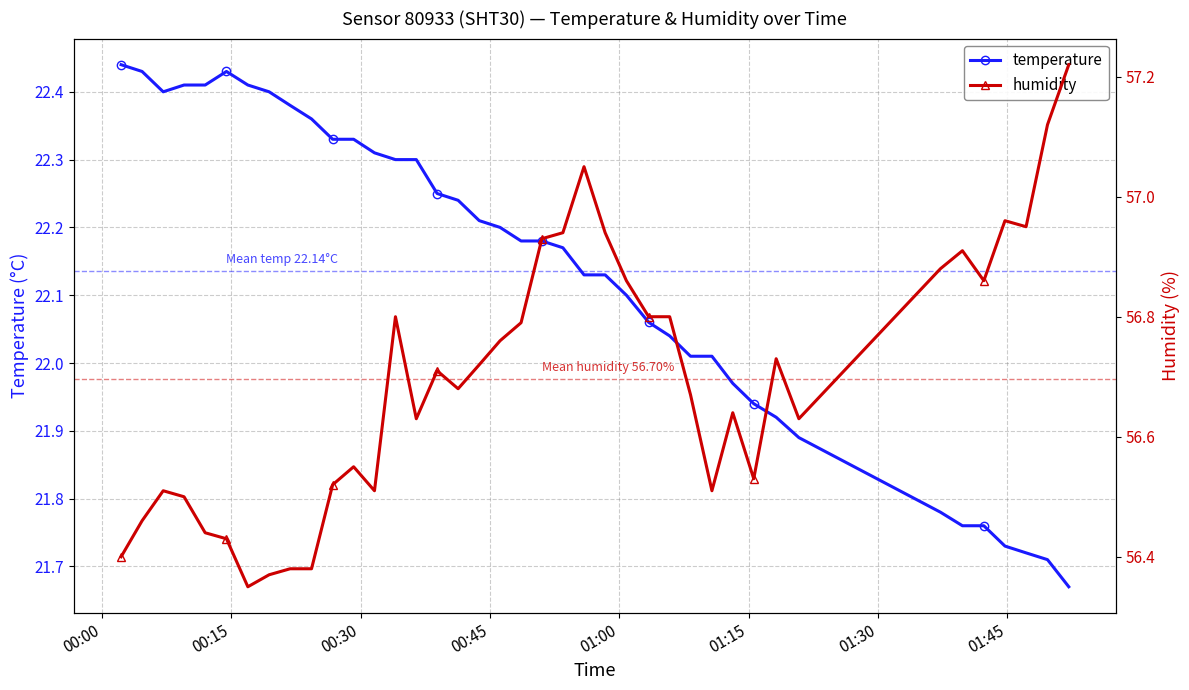

True or false: humidity and temperature intersect in this chart.

False